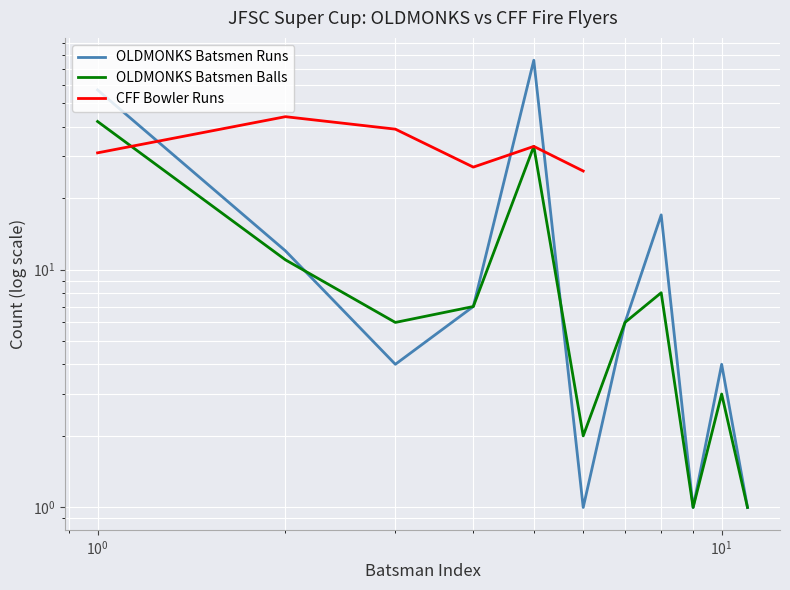

How many intersections are there between OLDMONKS Batsmen Balls and CFF Bowler Runs?

1